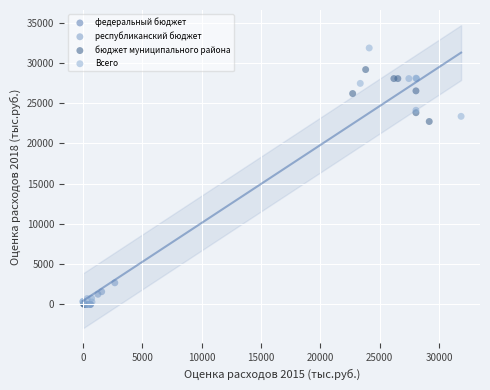

Which series reaches the maximum Y coordinate?

Всего